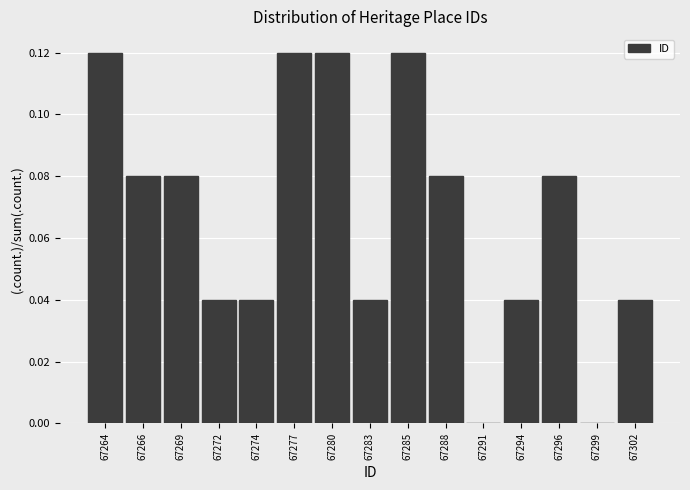

The value at 67291 is -0.1. True or false?

False